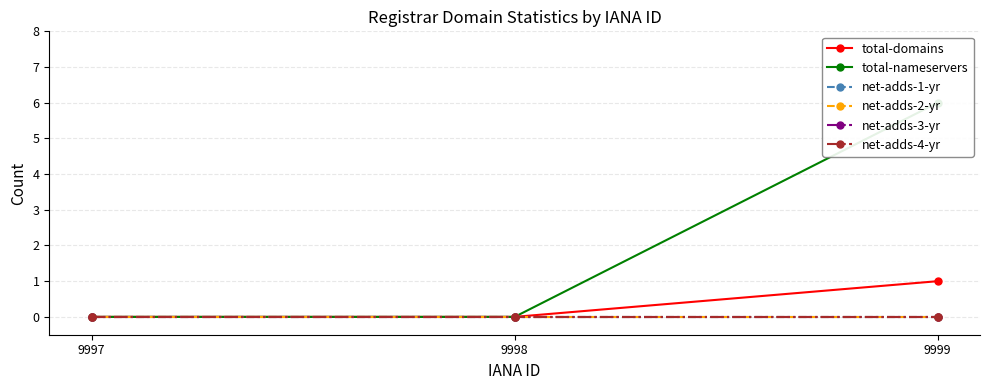

Reading right to left, list all the values displayed in this chart.

total-domains: 9999=1	9998=0	9997=0
total-nameservers: 9999=6	9998=0	9997=0
net-adds-1-yr: 9999=0	9998=0	9997=0
net-adds-2-yr: 9999=0	9998=0	9997=0
net-adds-3-yr: 9999=0	9998=0	9997=0
net-adds-4-yr: 9999=0	9998=0	9997=0